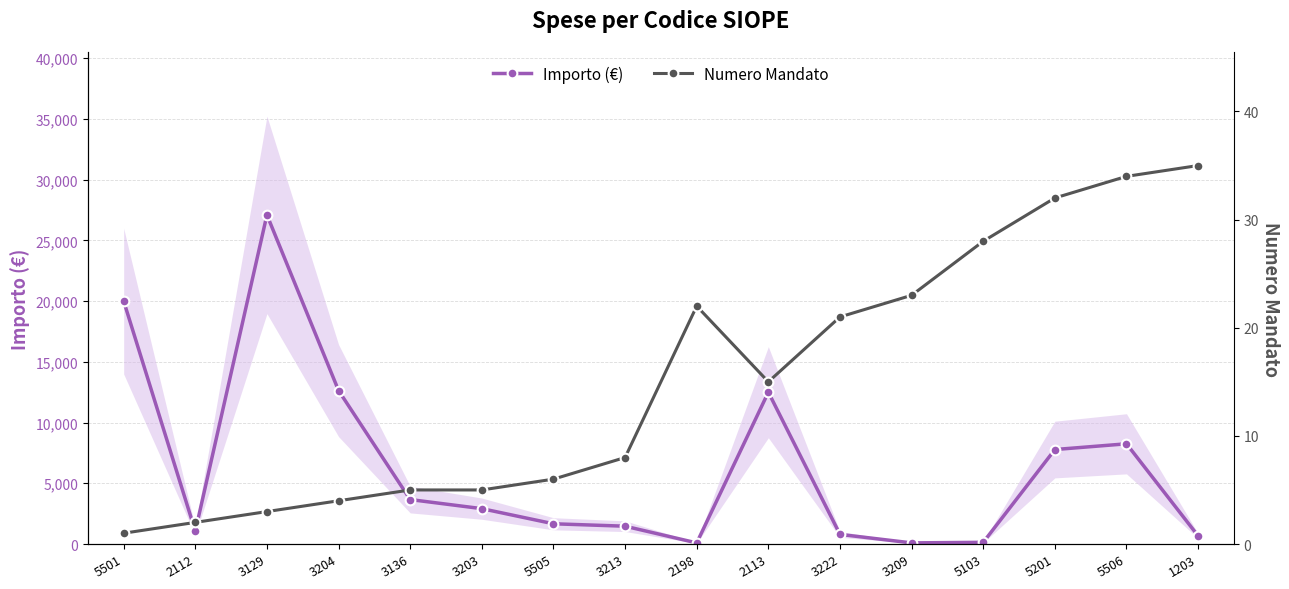

Which category has the lowest value in the Numero Mandato series?

5501